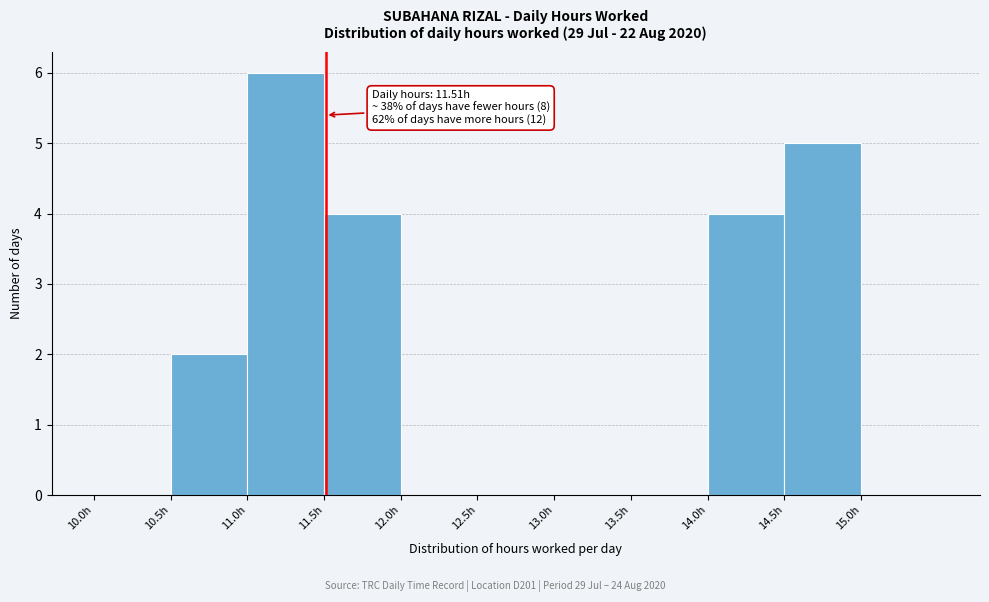

Which range on the x-axis has the tallest bar?

11.0 to 11.5